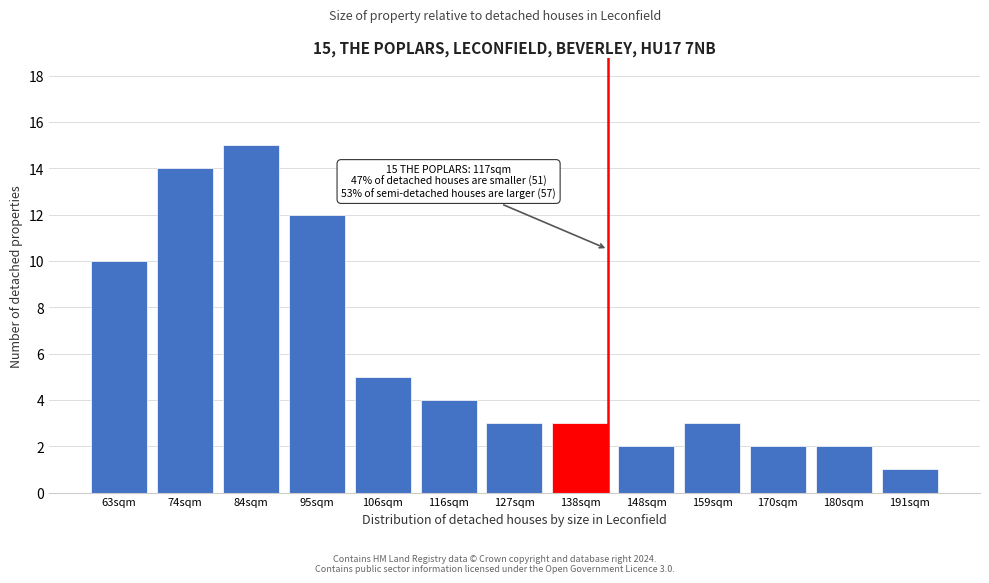

Reading left to right, what are all the values shown in this chart?

10	14	15	12	5	4	3	3	2	3	2	2	1